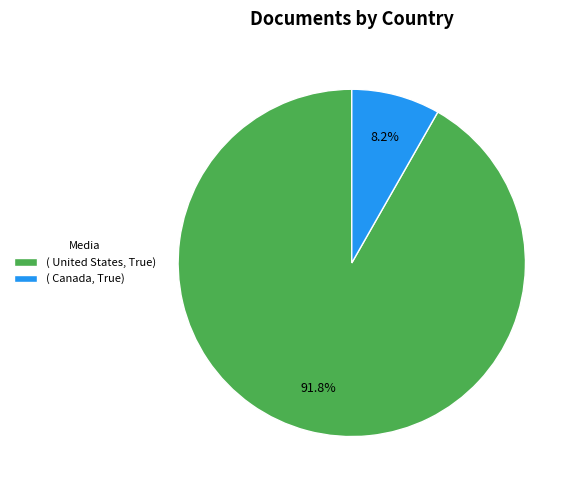

What percentage is NOT represented by ( Canada, True)?

91.8%